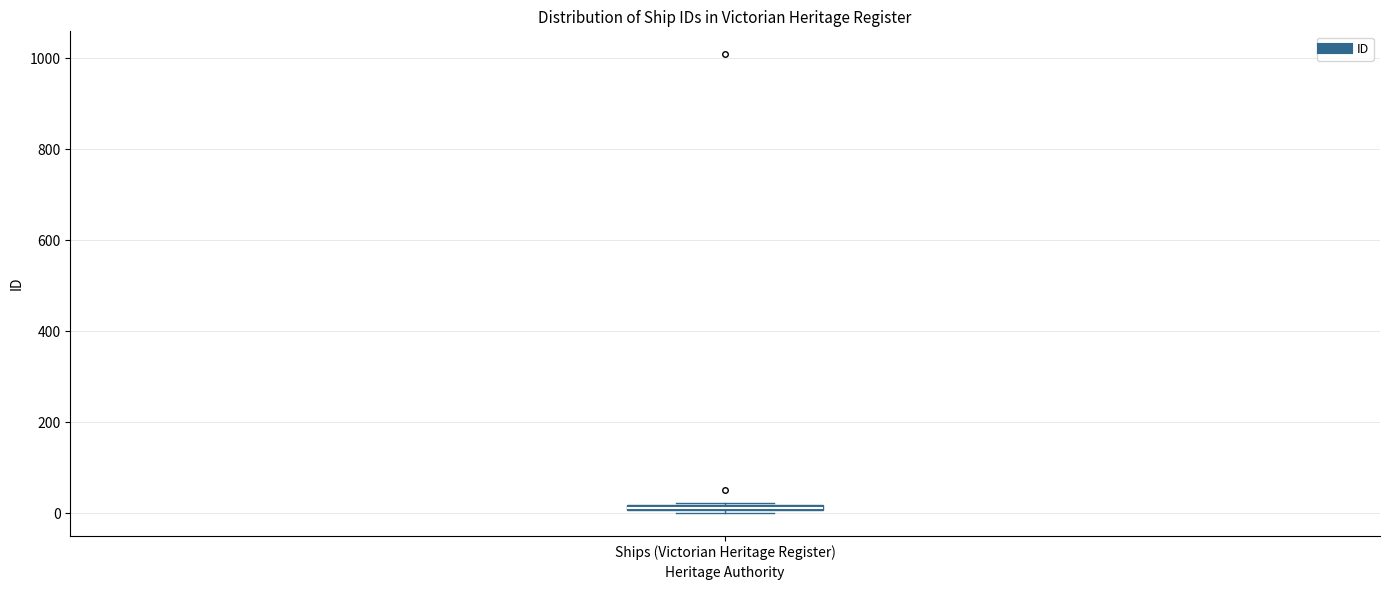

Where is the lower edge of the box for Ships (Victorian Heritage Register) on the y-axis? The values are not printed on the chart, so give them approximately, as read against the axis.

0